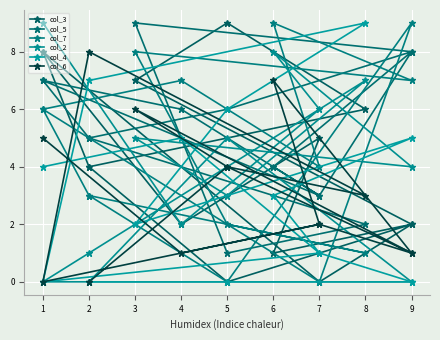

How many intersections are there between col_4 and col_3?

8